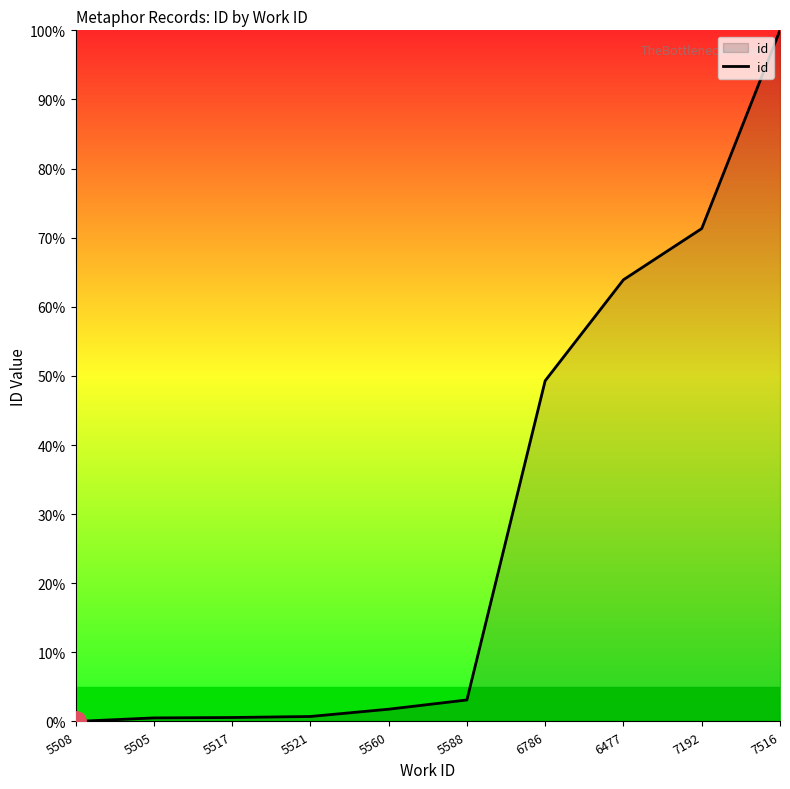

What position from the left is 5588?

6